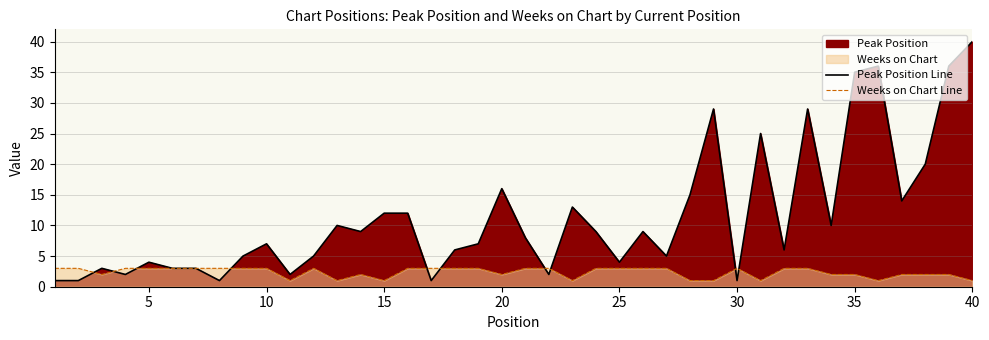

Does the chart display data point markers on the line(s)?

No